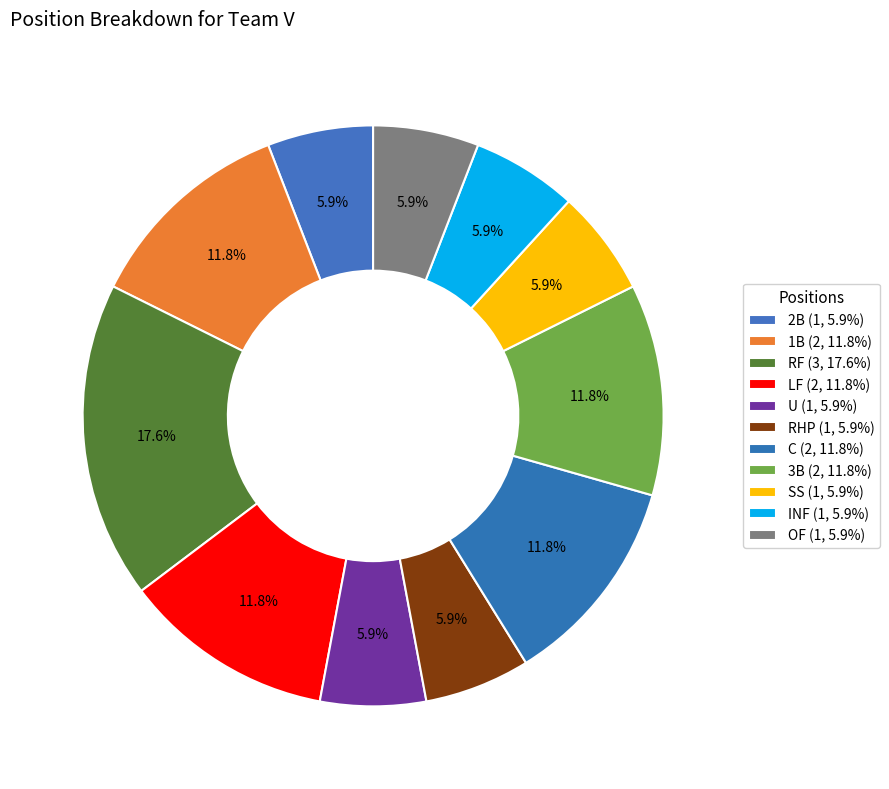

To the nearest percent, what is the average slice percentage?

9%